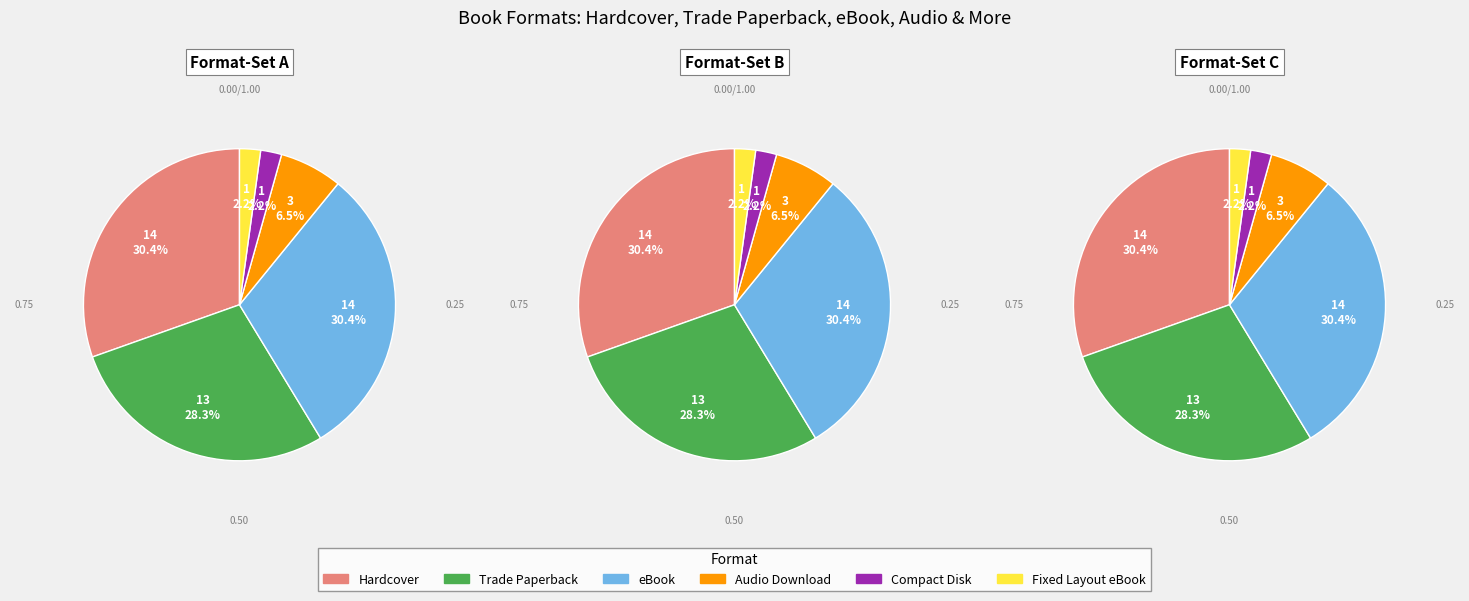

Combined, what portion of the pie is eBook and Trade Paperback?

58.7%